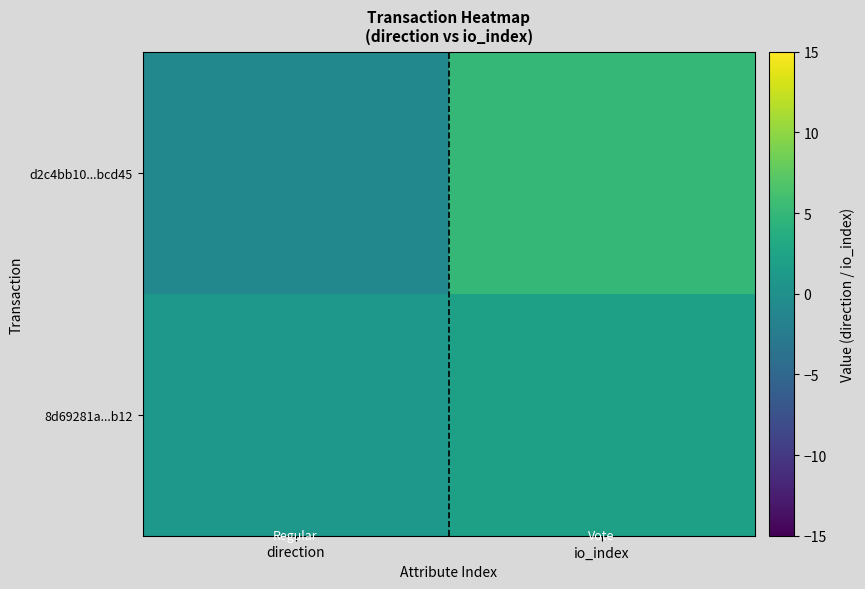

Rank the series by their maximum value, from lowest to highest.

8d69281a...b12, d2c4bb10...bcd45